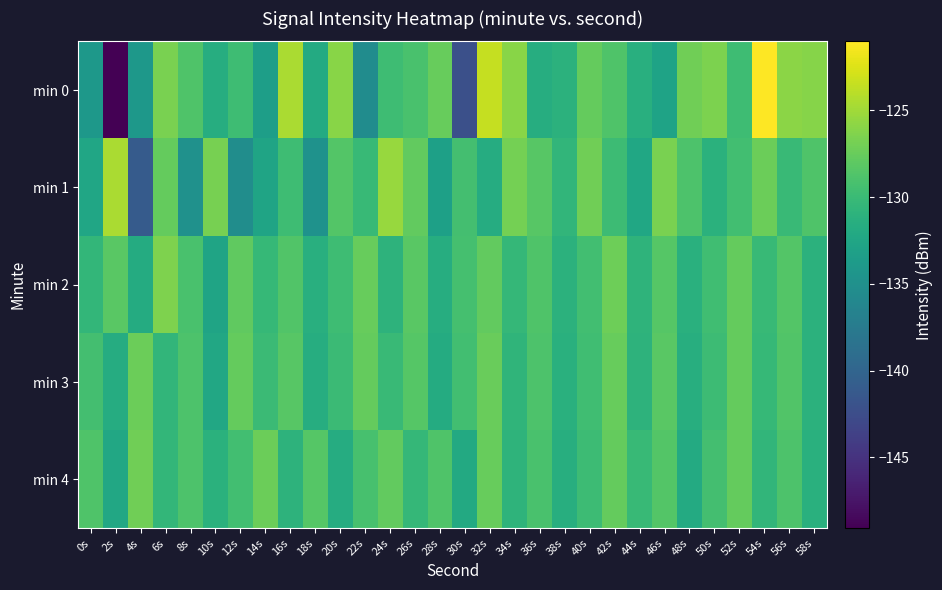

At 50s, list the series in order from largest to smallest.

min 0, min 4, min 2, min 3, min 1